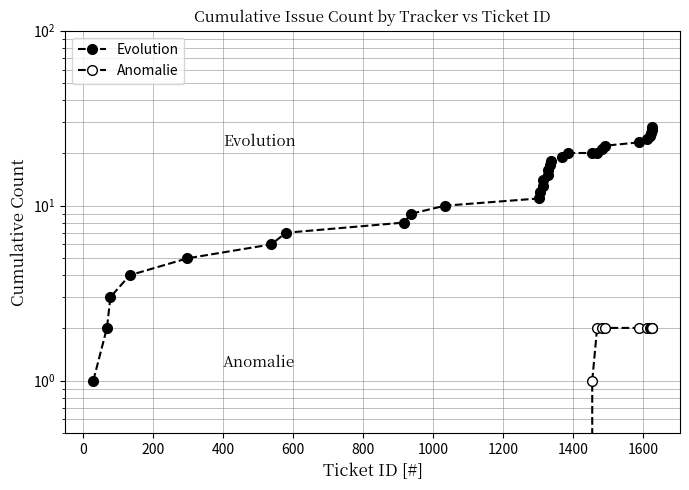

True or false: Evolution and Anomalie intersect in this chart.

False